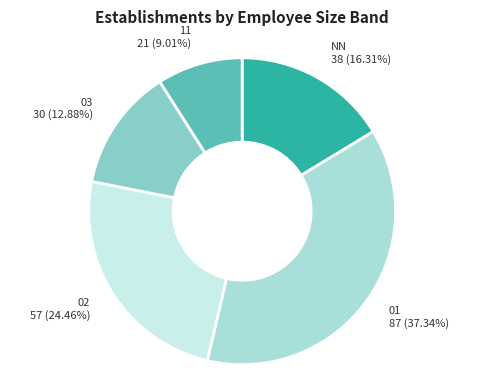

Between 01 and 02, which is larger?

01